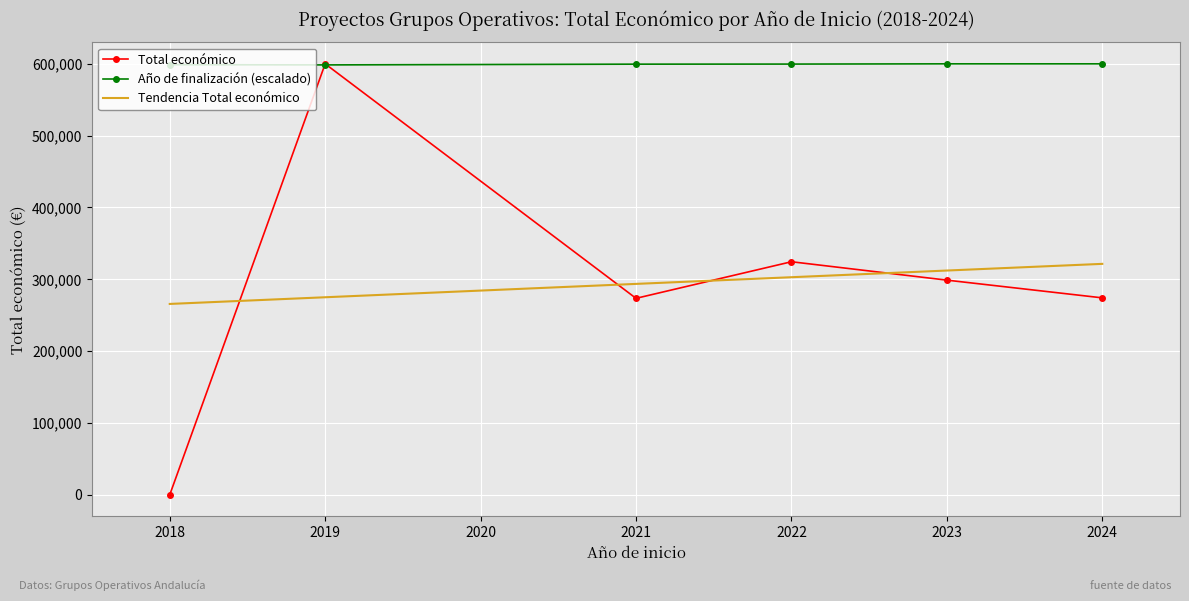

What is the spread (max minus min) of values at 2021?

326017.6